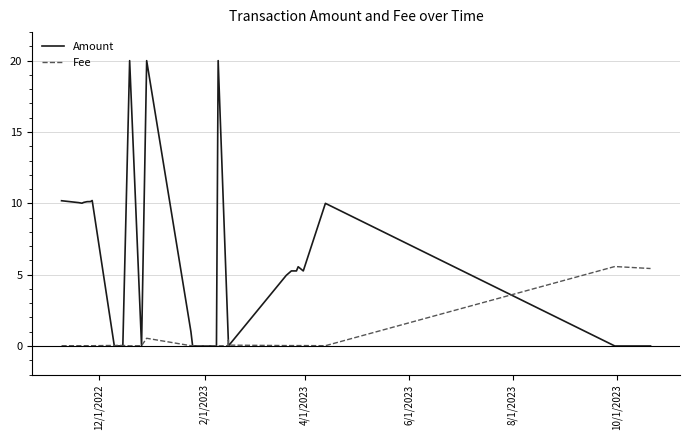

The value of Fee at 2/1/2023 is 0.0. True or false?

False